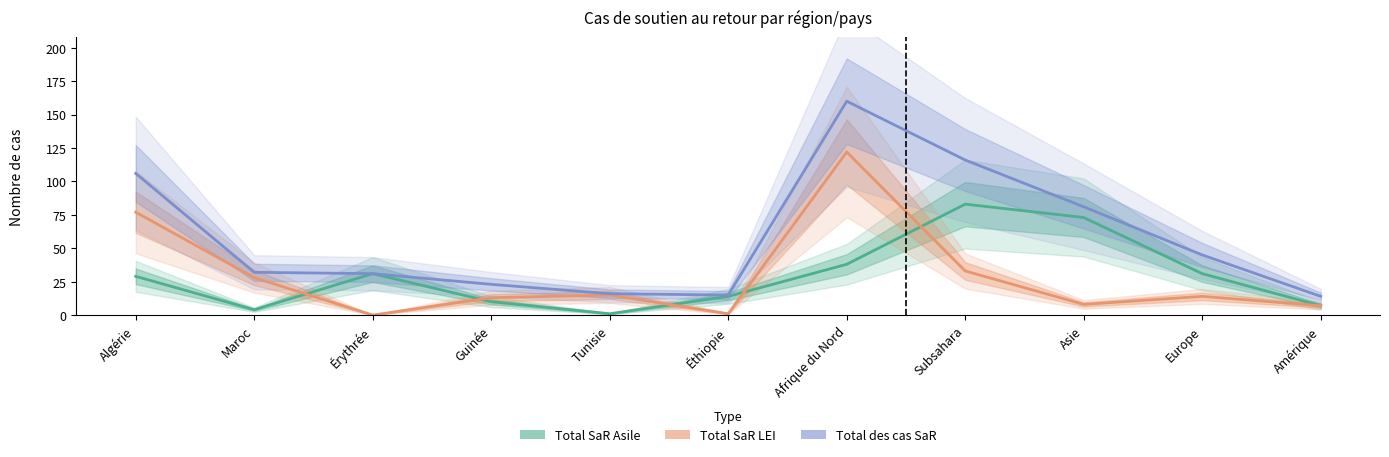

What is the spread (max minus min) of values at Subsahara?

83